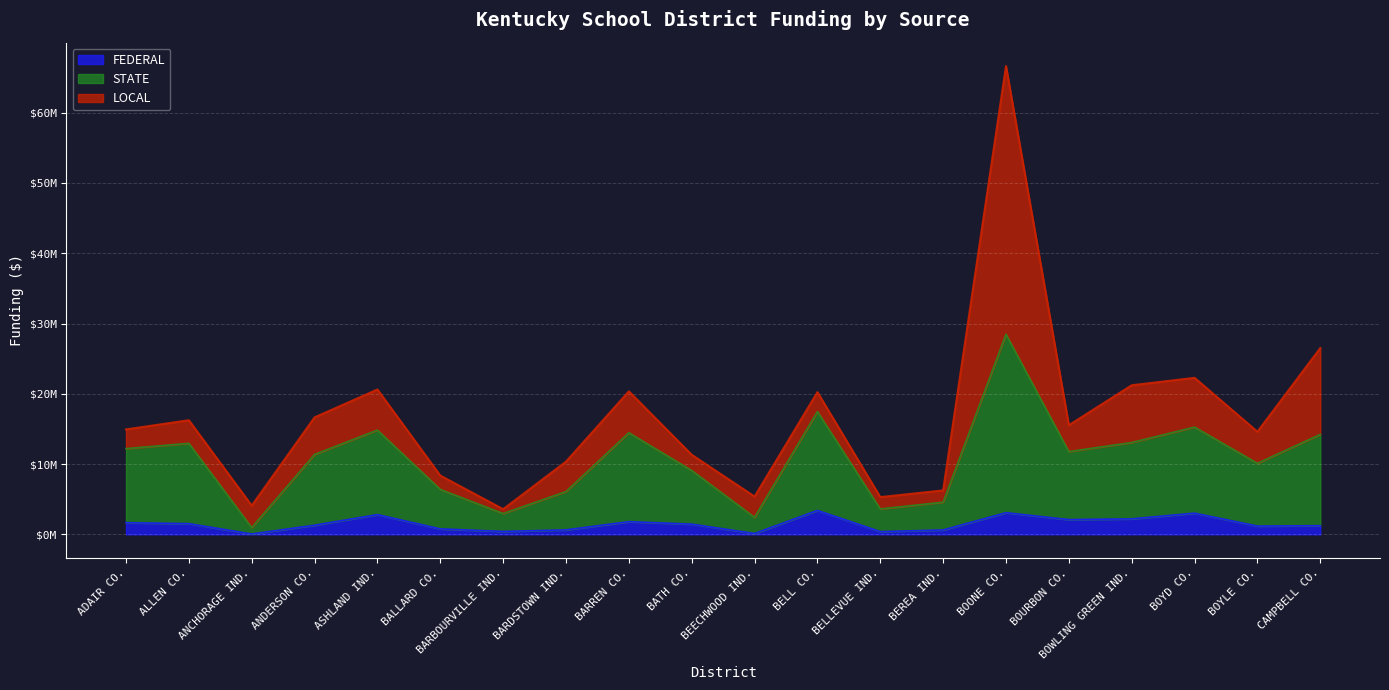

At which label does FEDERAL first exceed 1448194?

ADAIR CO.